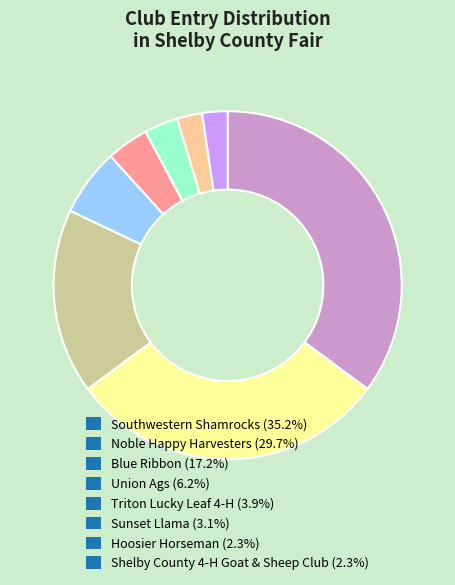

How many segments does this pie chart have?

8